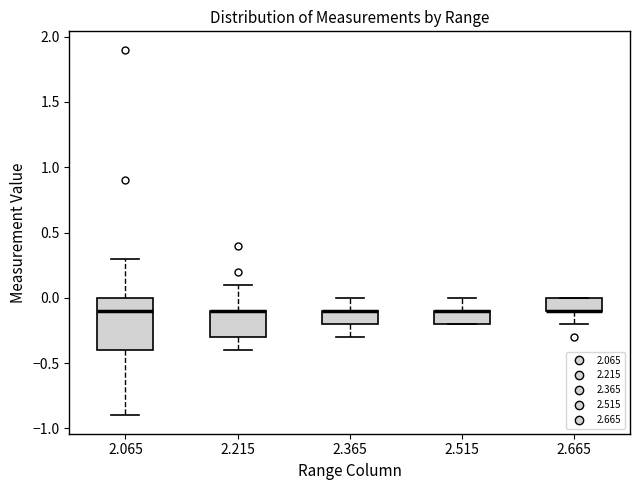

Which box is the tallest, from its lower edge to its upper edge?

2.065